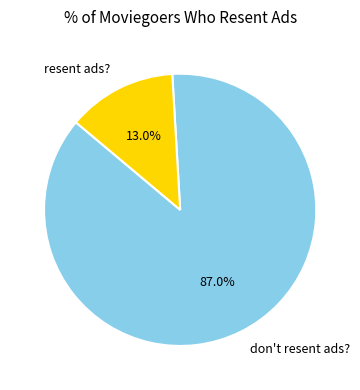

What is the total percentage of don't resent ads? and resent ads??

100.0%